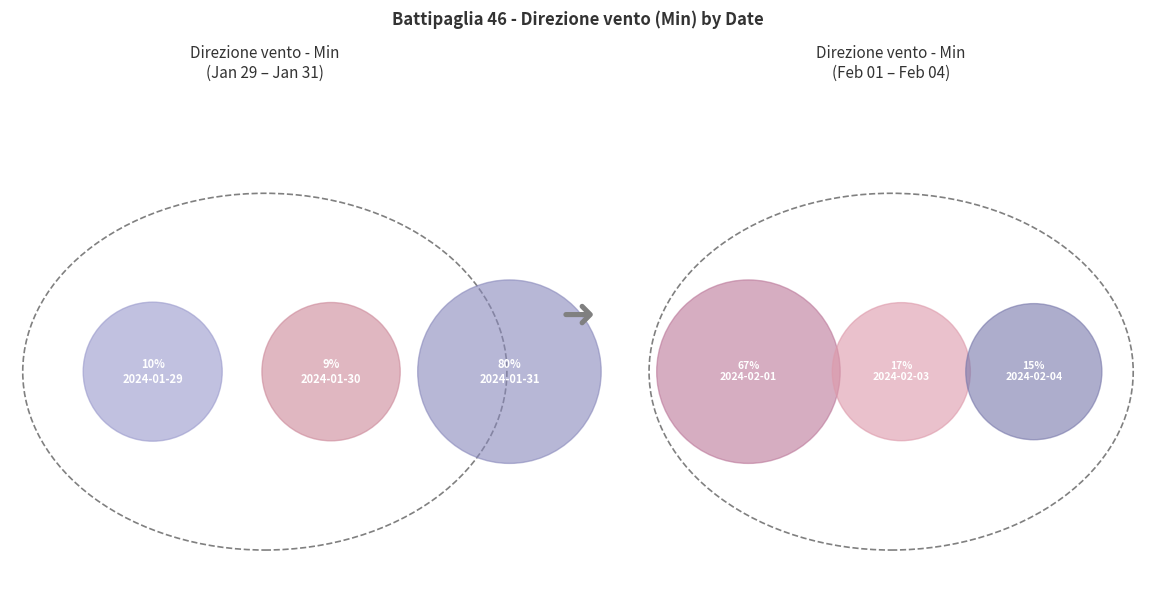

What is the ratio of the value at 2024-02-04 to the value at 2024-02-01?

0.2